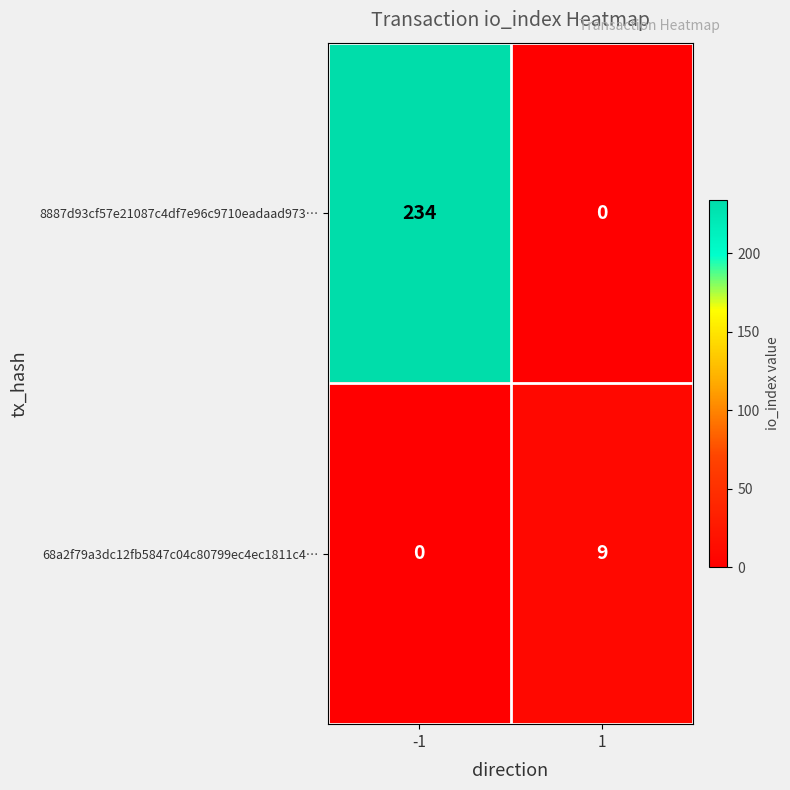

What is the difference between the maximum and minimum values in the 8887d93cf57e21087c4df7e96c9710eadaad973… series?

234